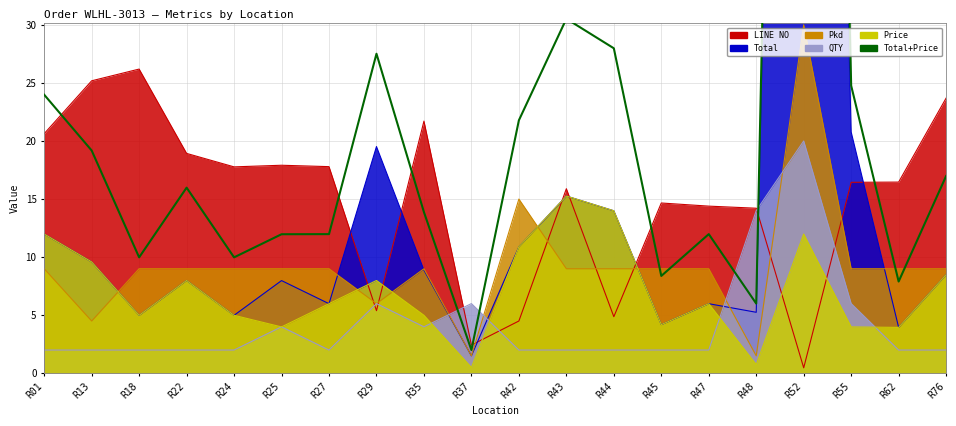

What is the sum of all values?

499.2